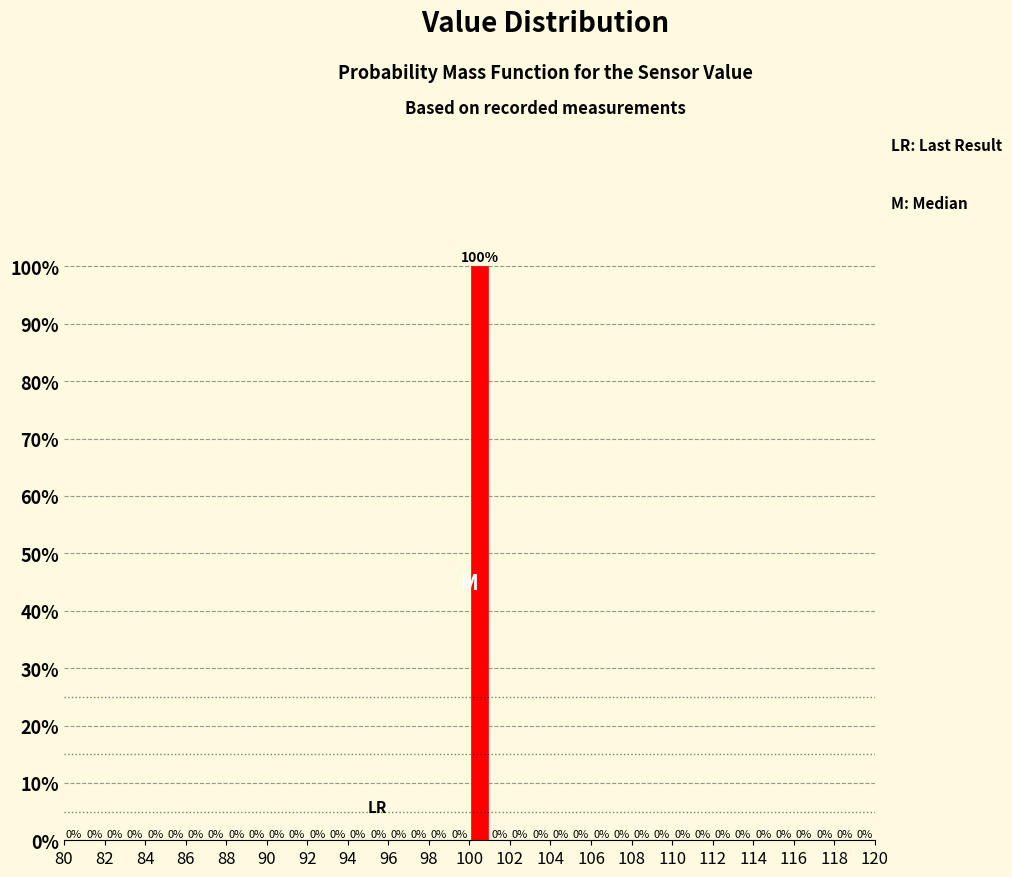

Which range on the x-axis has the tallest bar?

100 to 101